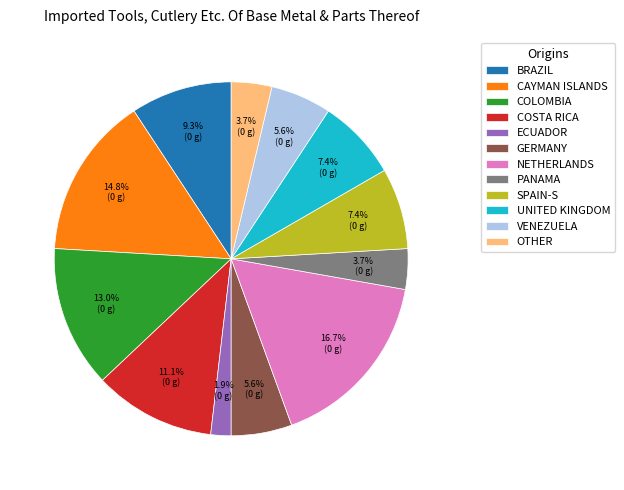

To the nearest percent, what is the average slice percentage?

8%